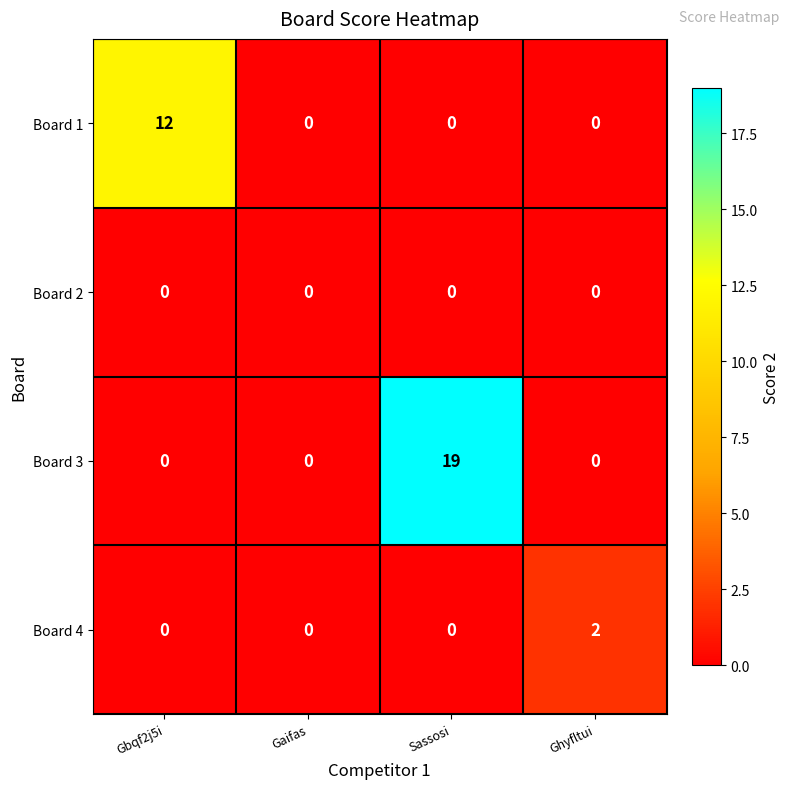

True or false: Board 1 has a value of 0 at Gaifas.

True